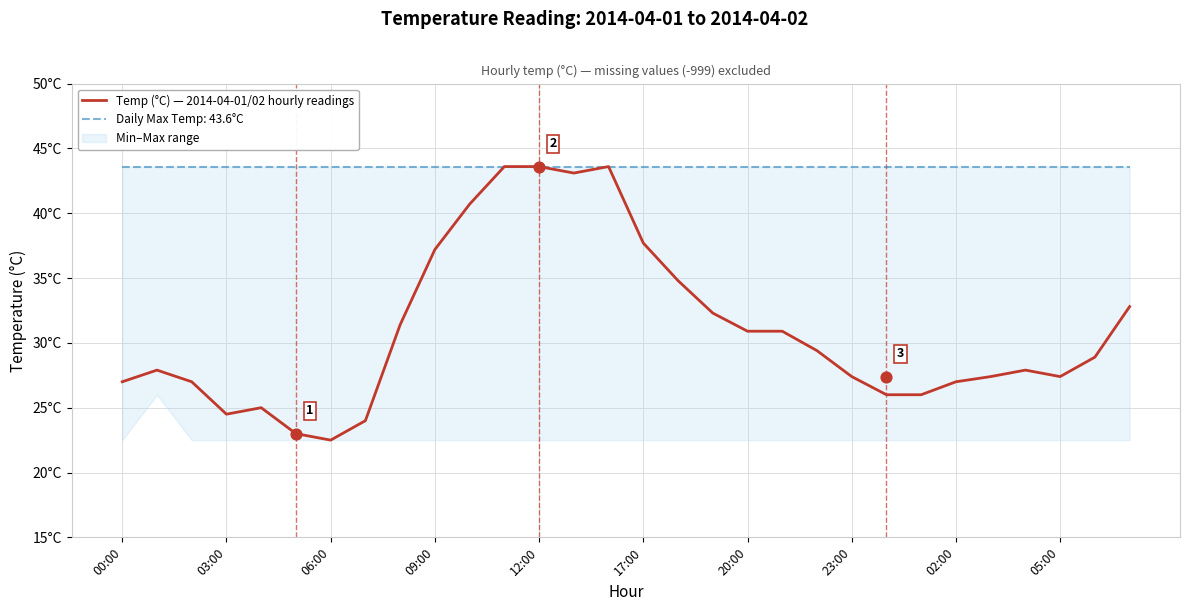

Approximately how many times larger is the value at 12 compared to 17?

1.3